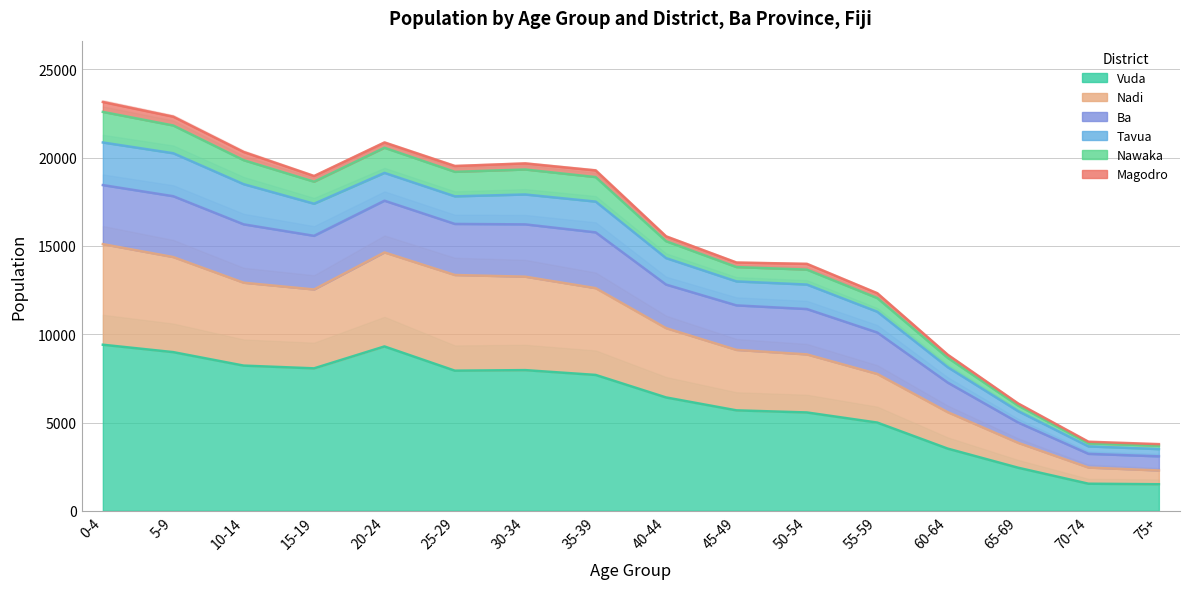

True or false: Nadi has more than 2 points higher than both neighbors.

False